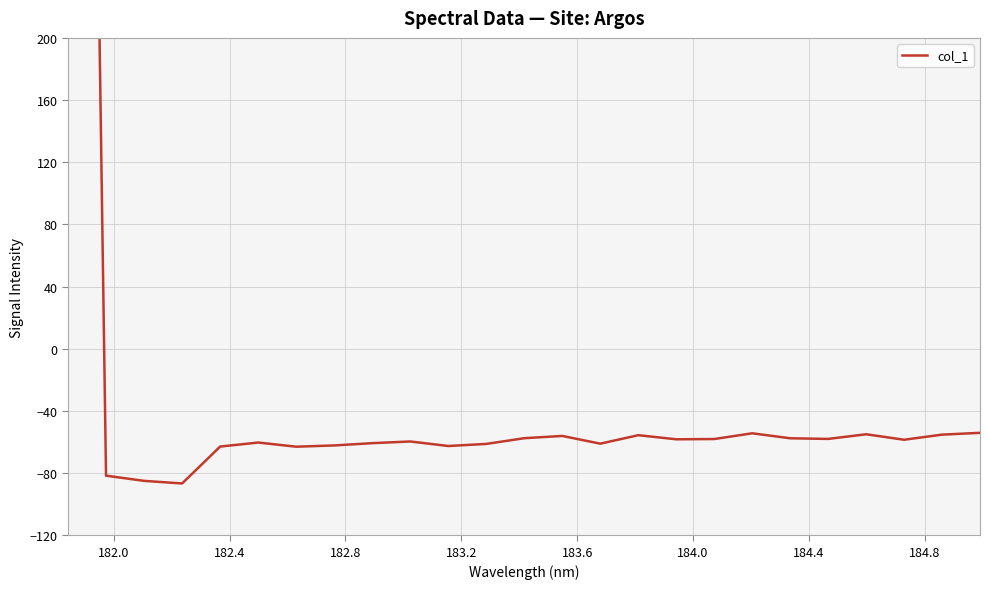

Read the value at 183.6.

-60.3